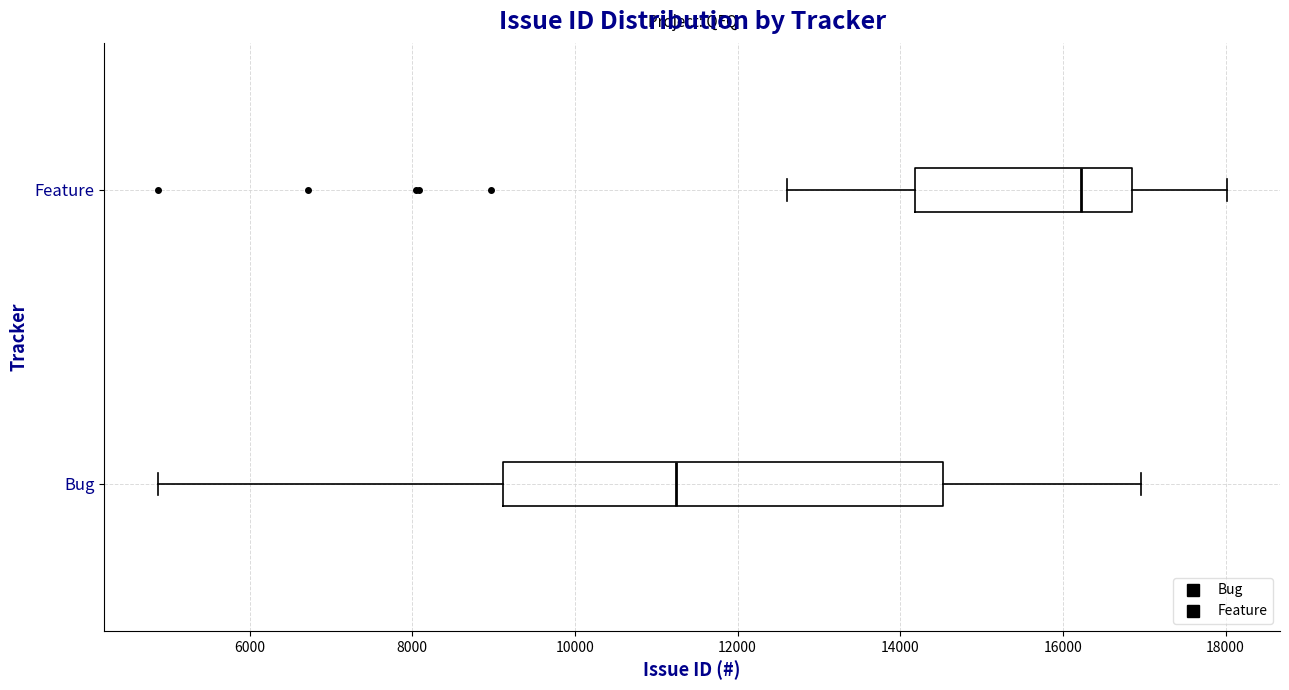

Reading bottom to top, read every box against the x-axis: the position of its median line, the range the box covers, and the ends of its whiskers. The values are not printed on the chart, so give them approximately, as read against the axis.

Bug: median 11200, box 9200 to 14600, whiskers 4800 to 17000
Feature: median 16200, box 14200 to 16800, whiskers 12600 to 18000